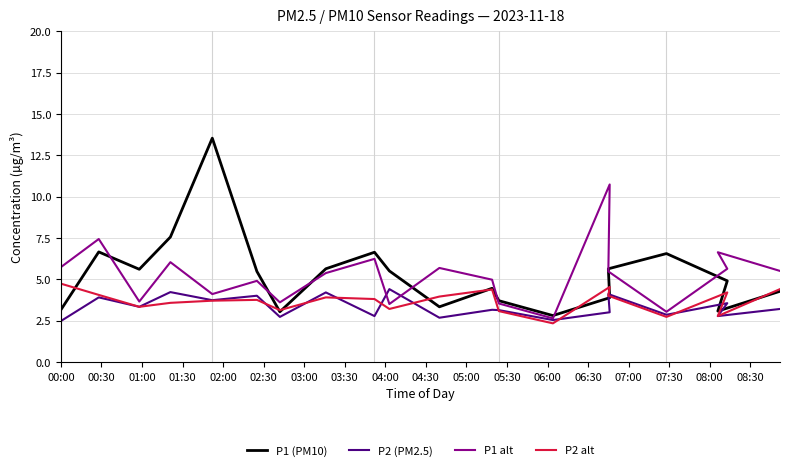

Does the chart have visible grid lines?

Yes